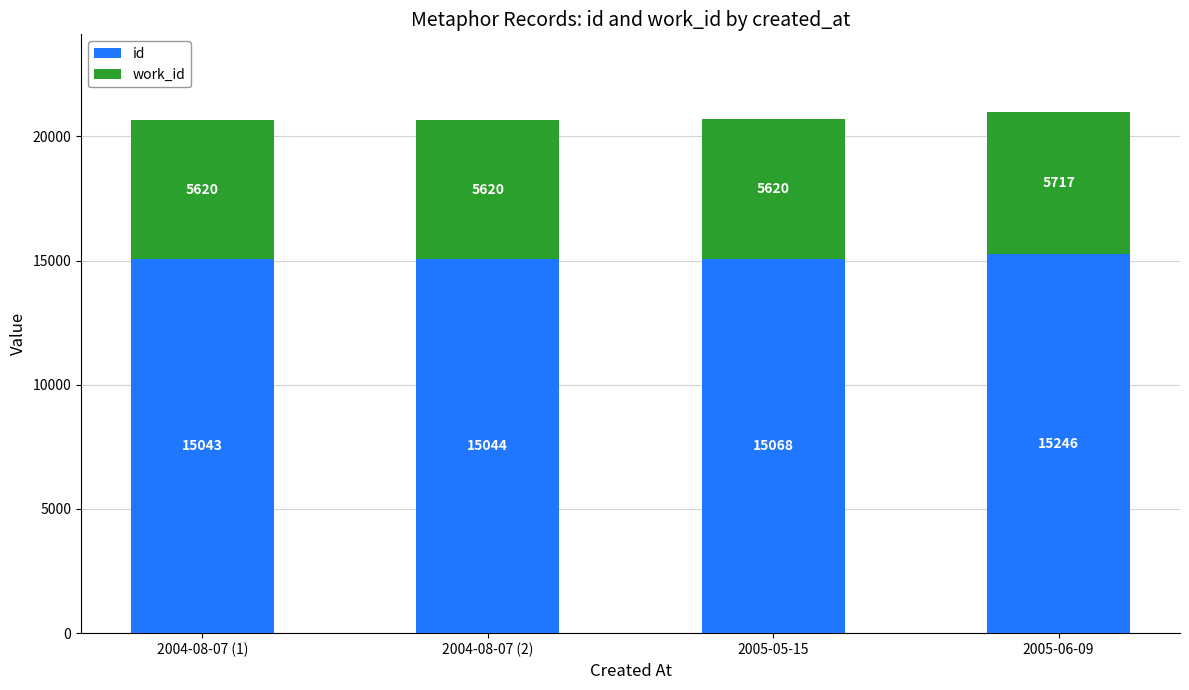

List the labels in order of id value, largest first.

2005-06-09, 2005-05-15, 2004-08-07 (2), 2004-08-07 (1)